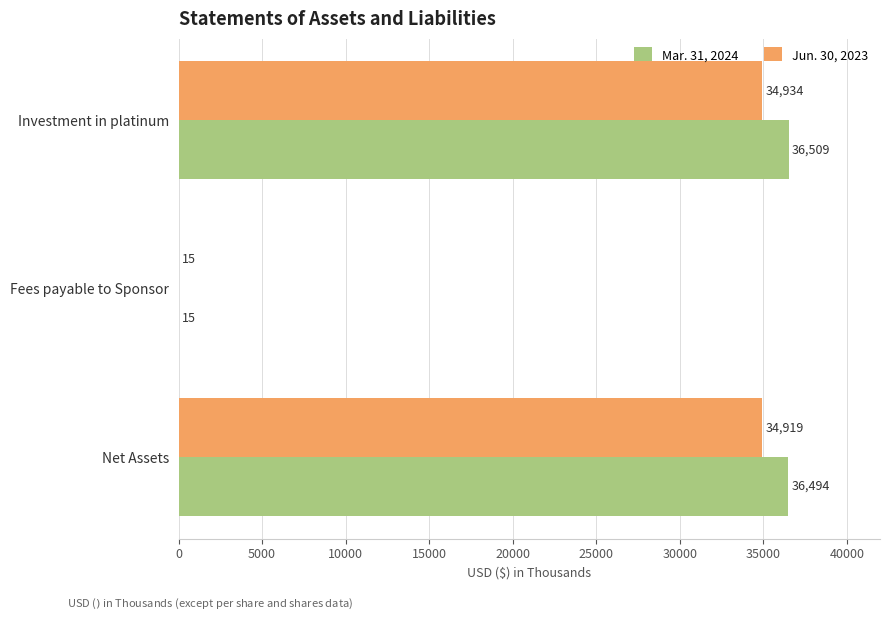

Which series has the largest total across all categories?

Mar. 31, 2024